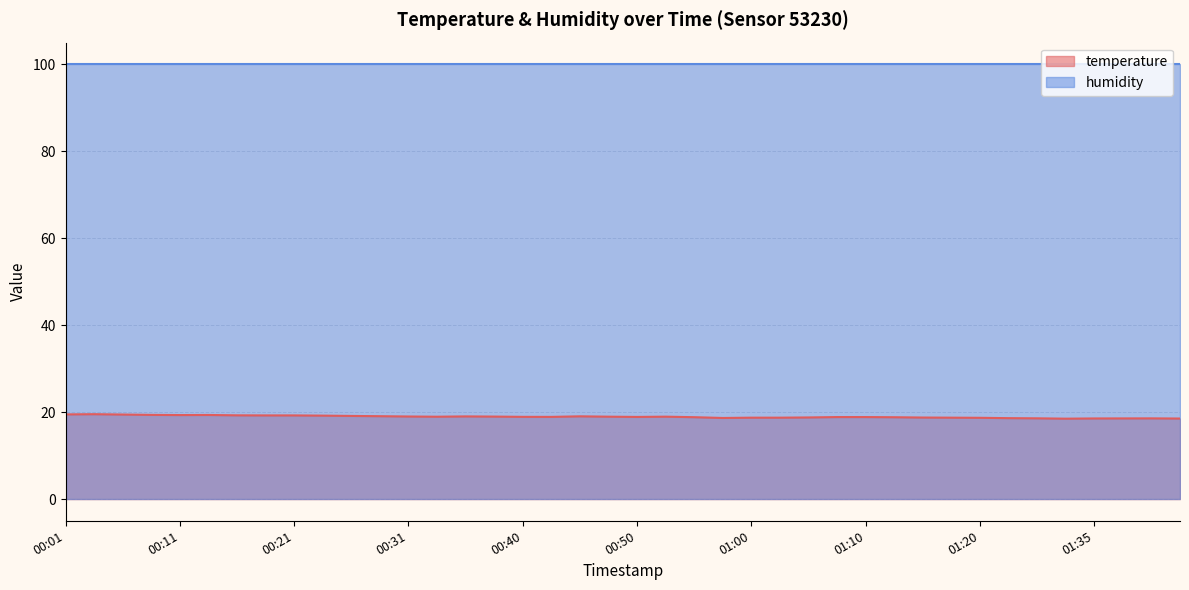

What is the greatest value displayed?

100.0